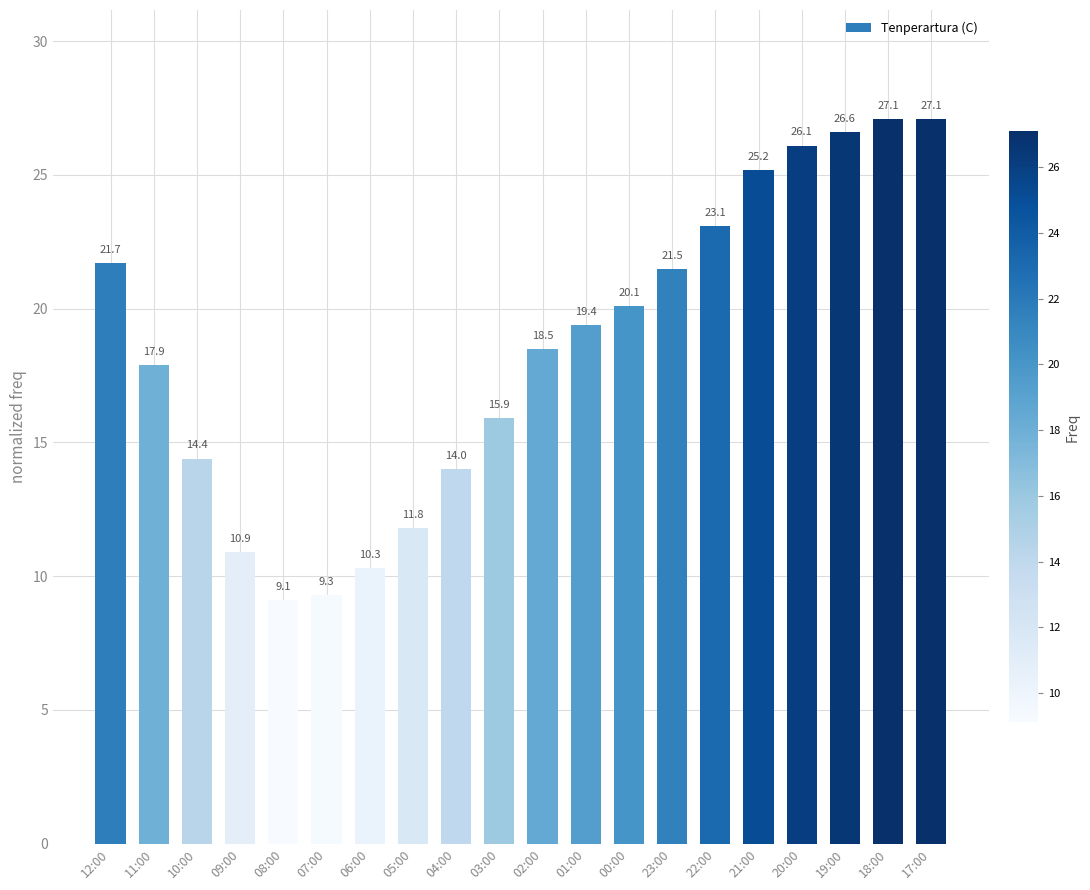

What is the sum of all values?

370.0